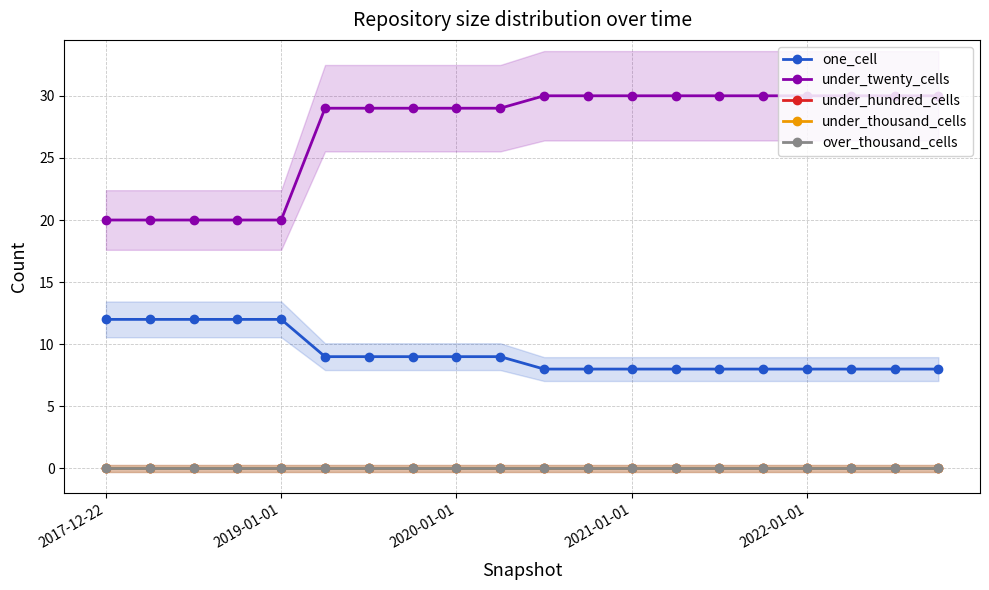

Between 2020-01-01 and 8, which series saw the biggest shift?

under_twenty_cells